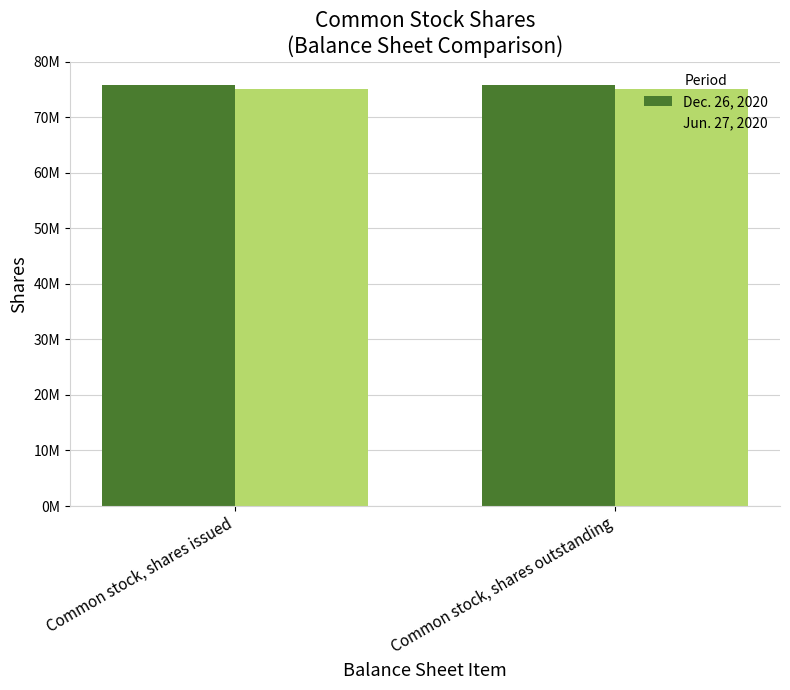

What is the value of the Dec. 26, 2020 bar at the 1st from the left?

75700000